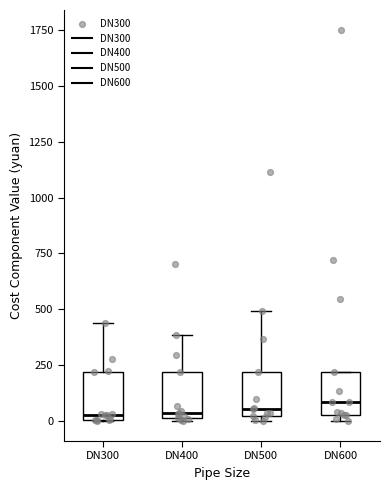

Where does the upper whisker of the box for DN300 end on the y-axis? The values are not printed on the chart, so give them approximately, as read against the axis.

450